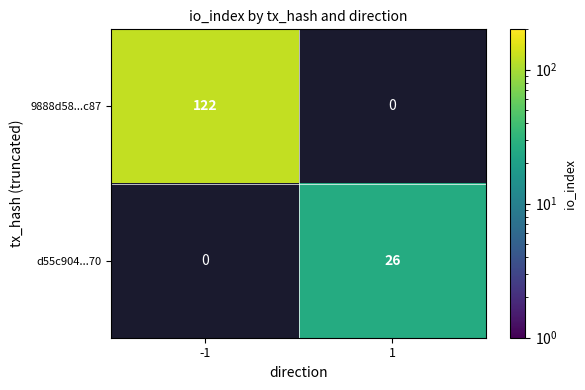

Is it true that 9888d58...c87 equals 178 at -1?

False